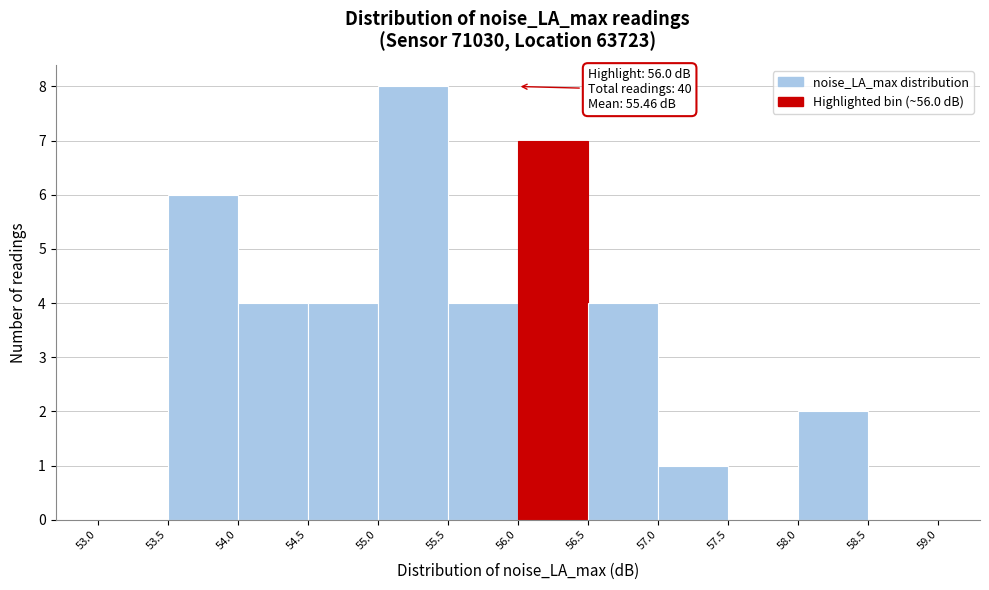

Over which range of the x-axis is the bar tallest?

55.0 to 55.5